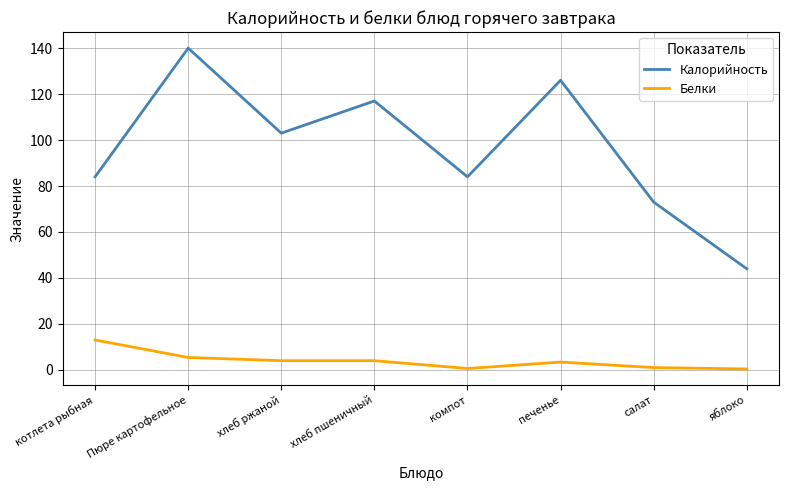

What is the greatest value displayed?

140.0